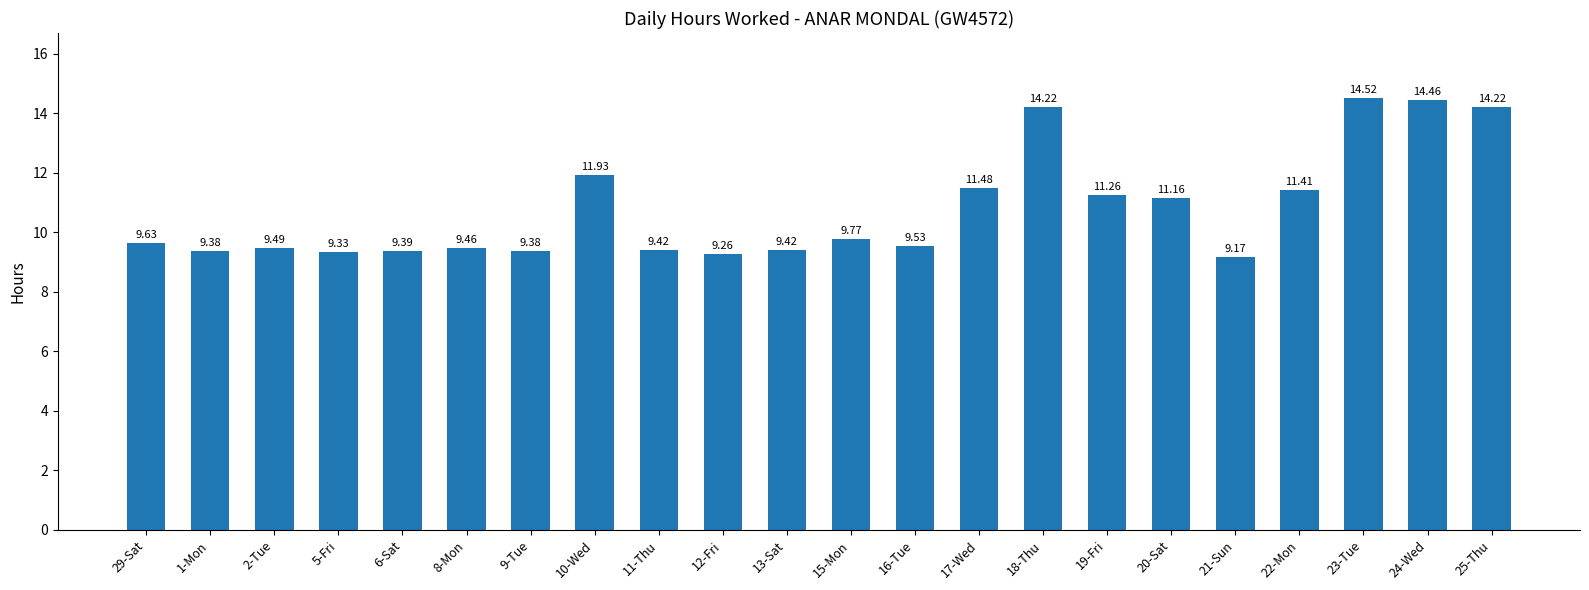

Is it true that the value at 9-Tue is 13.6?

False